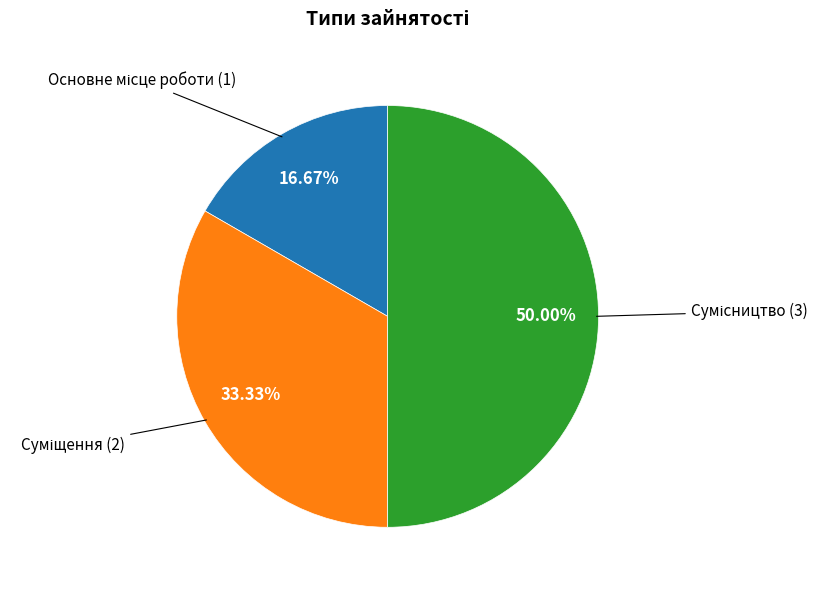

Count the number of slices in the pie.

3